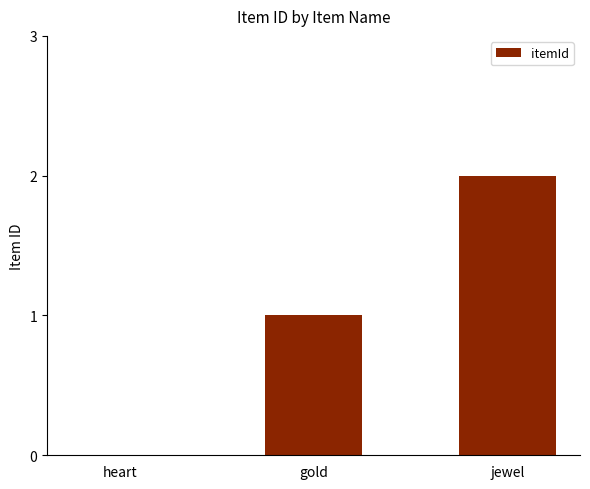

Where is the data nearest to the value 1?

gold